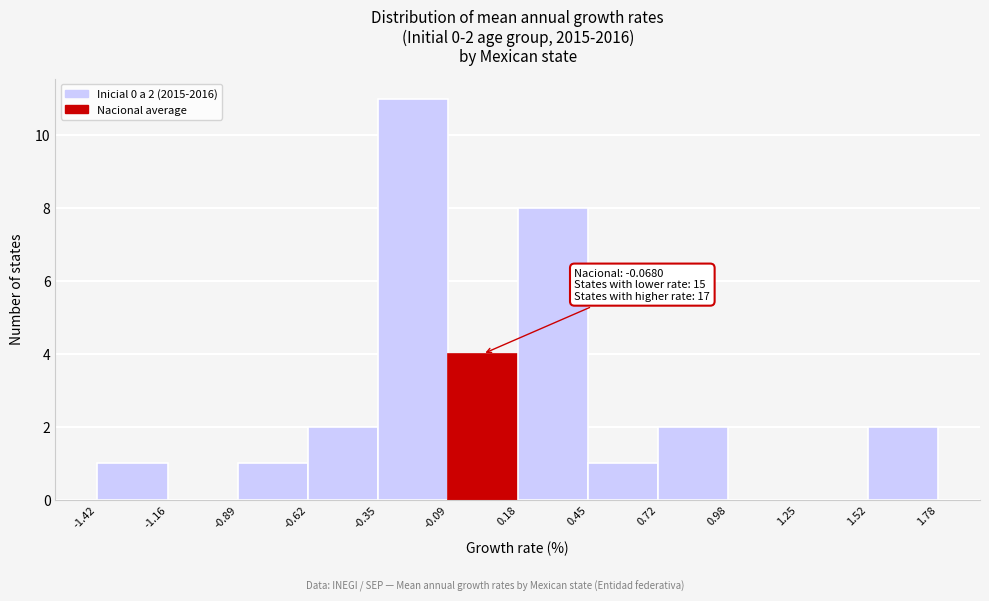

Which range on the x-axis has the tallest bar?

-0.35 to -0.09